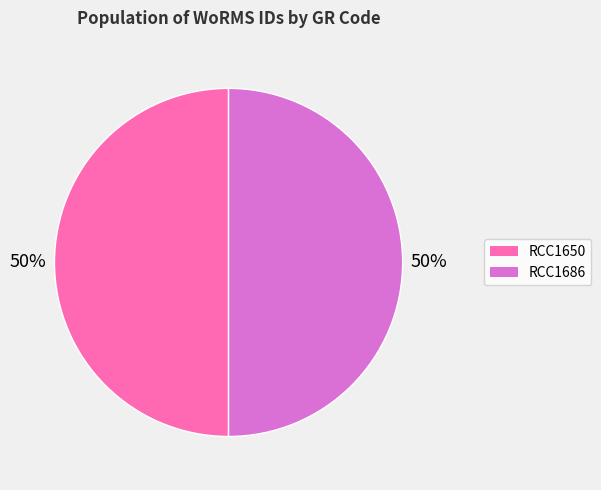

To the nearest percent, what is the average slice percentage?

50%